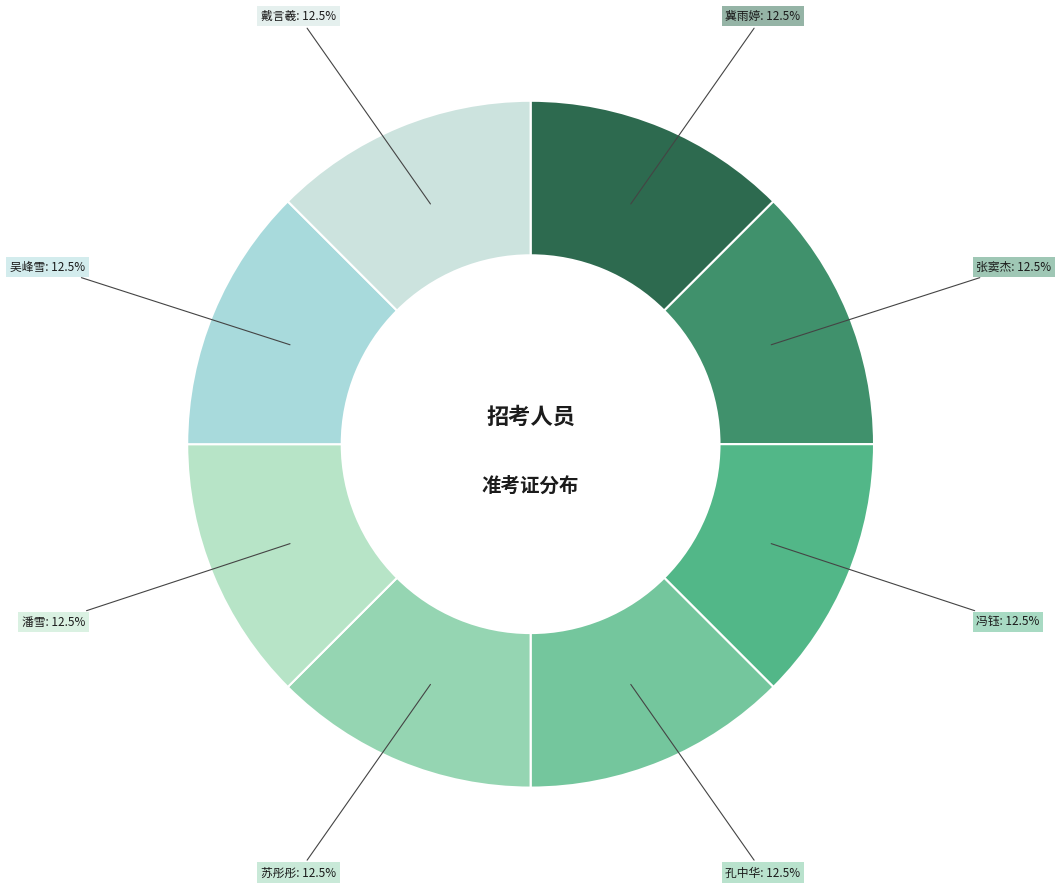

How many slices are in this pie chart?

8